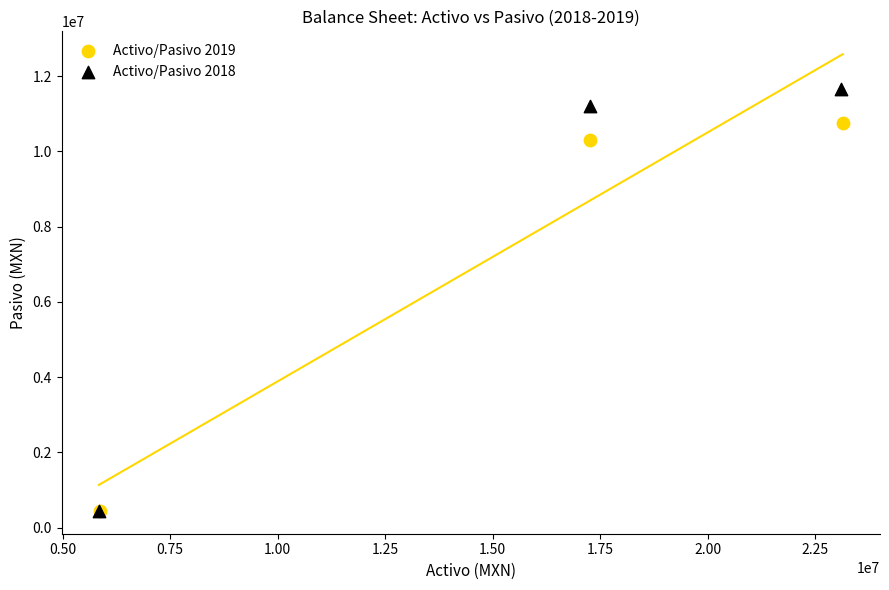

Which series contains the highest Y value?

Activo/Pasivo 2018